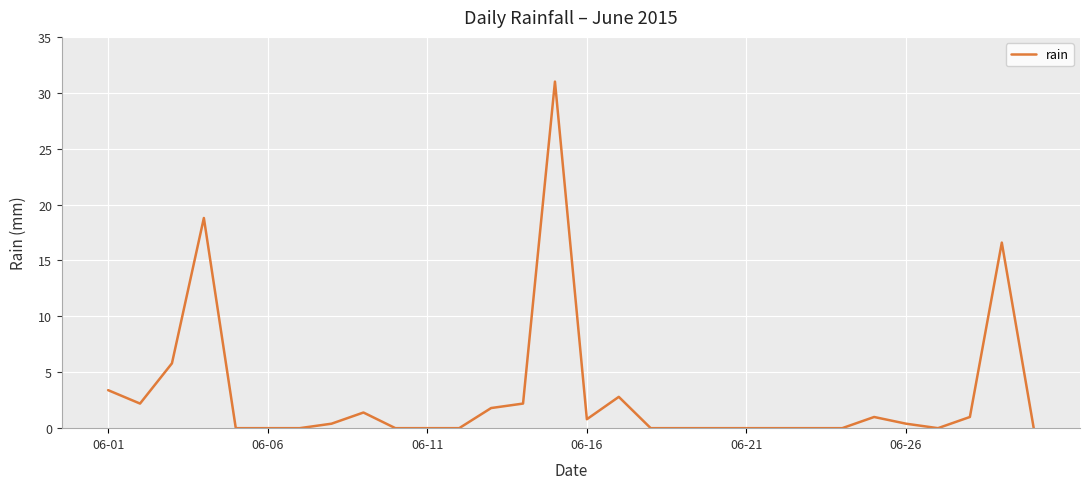

What is the difference between the maximum and minimum values?

31.0